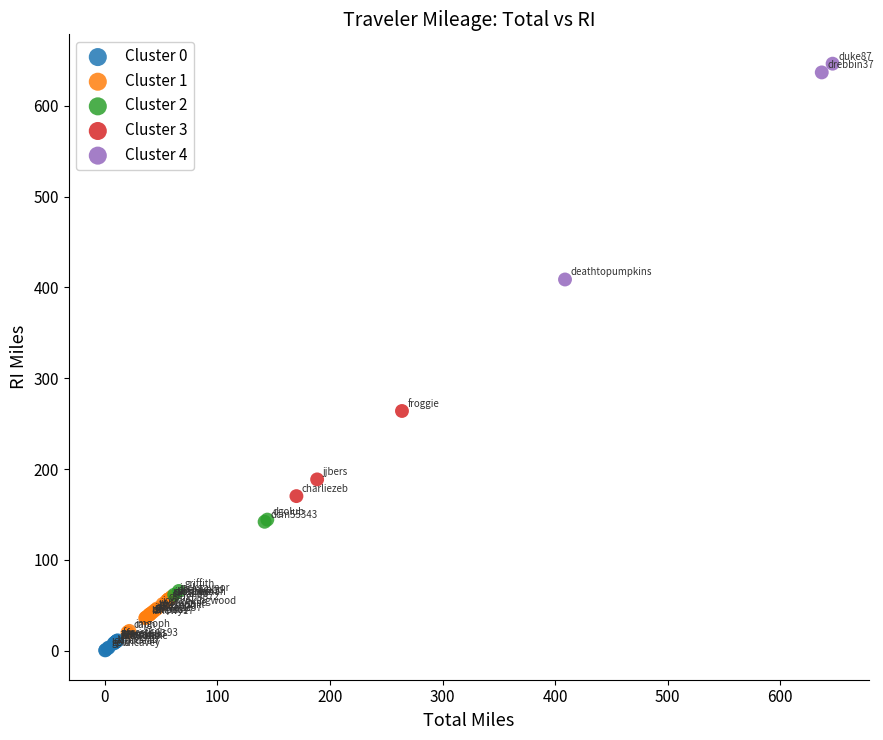

Which series has the largest Y range (max minus min)?

Cluster 4